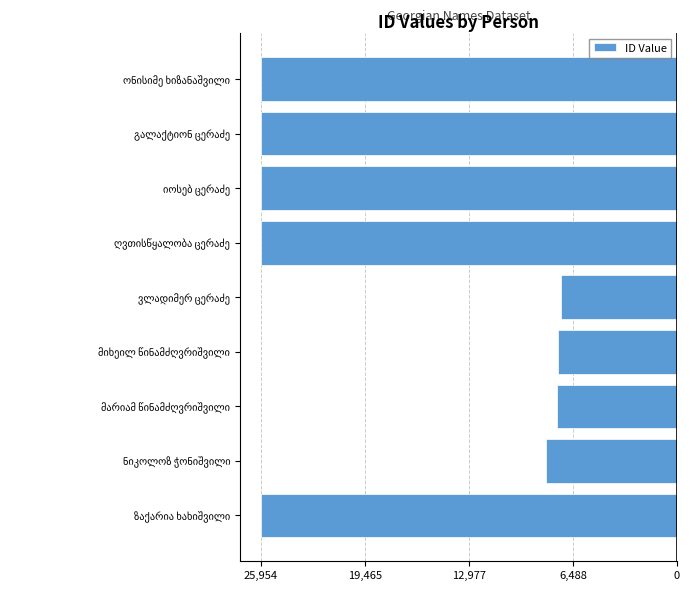

Does the chart contain any negative values?

Yes